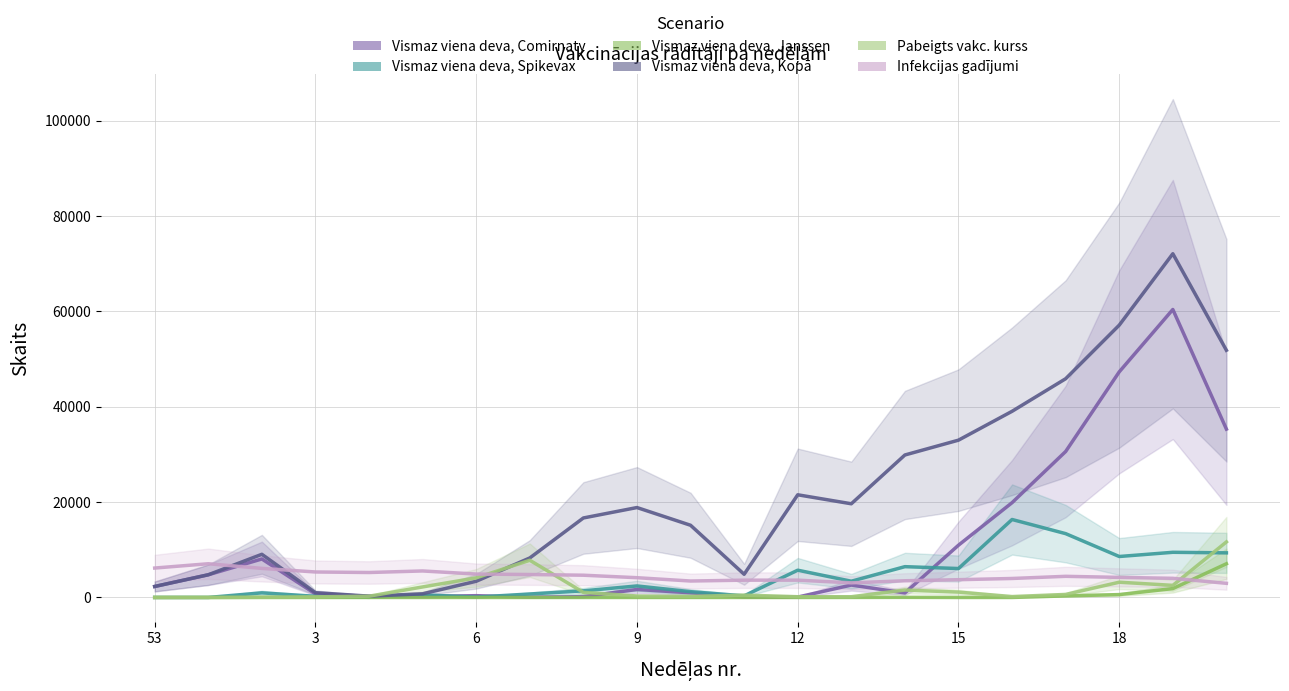

The Vismaz viena deva, Kopā series shows 4488 at 6. True or false?

False